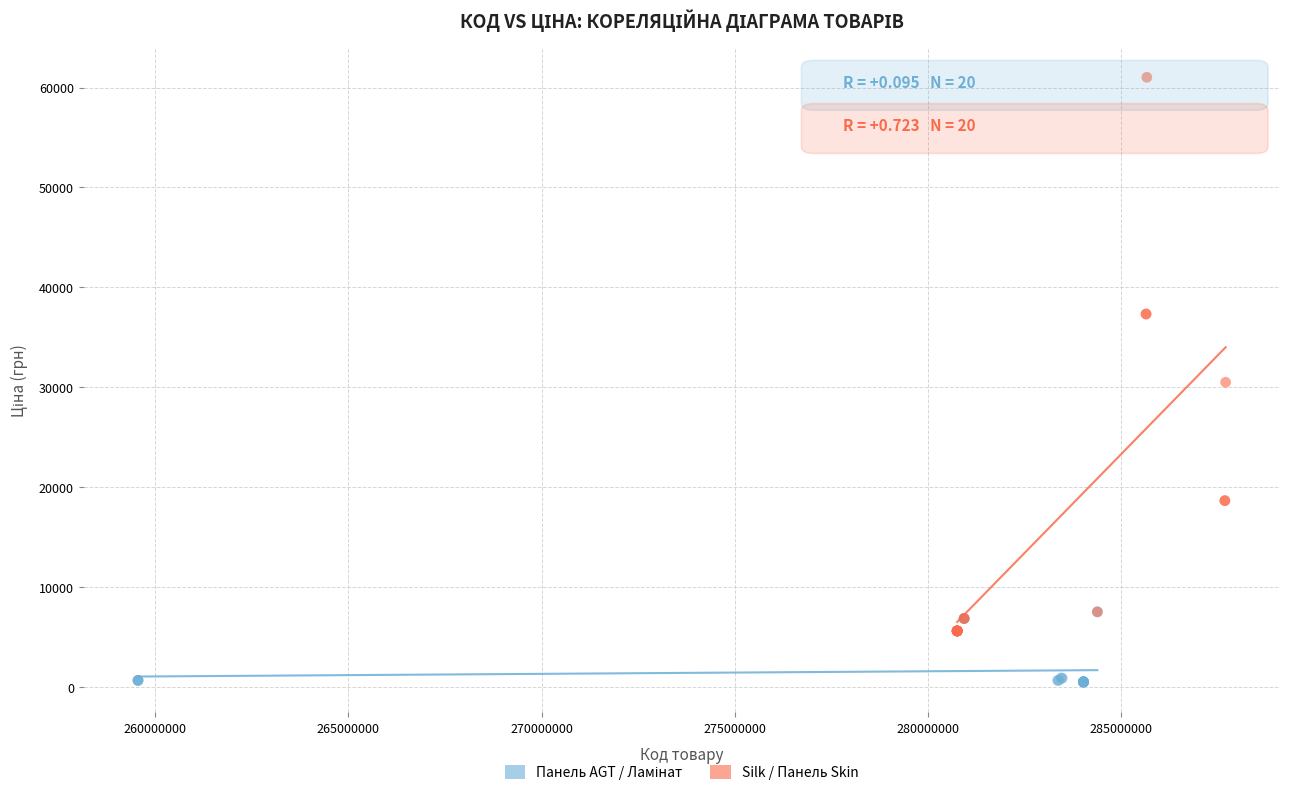

Which series reaches the maximum Y coordinate?

Silk / Панель Skin